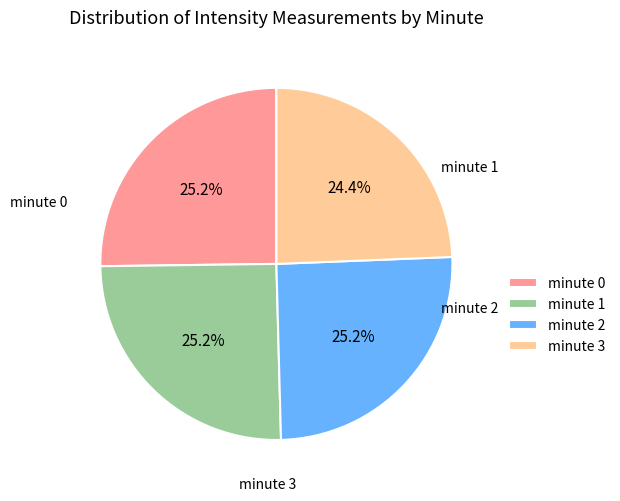

Which category has the smallest portion of the pie?

minute 3